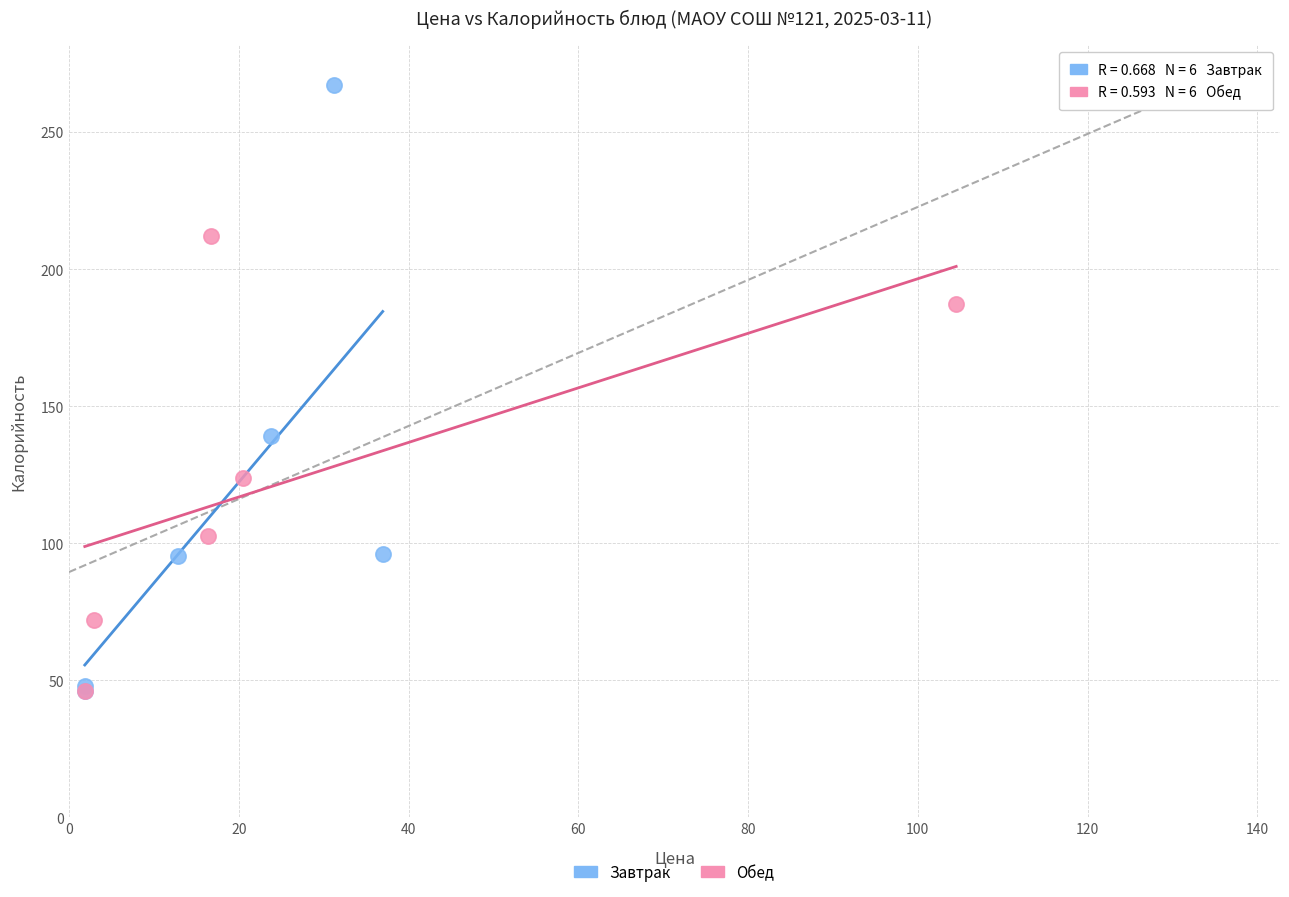

Which series has the largest Y range (max minus min)?

Завтрак